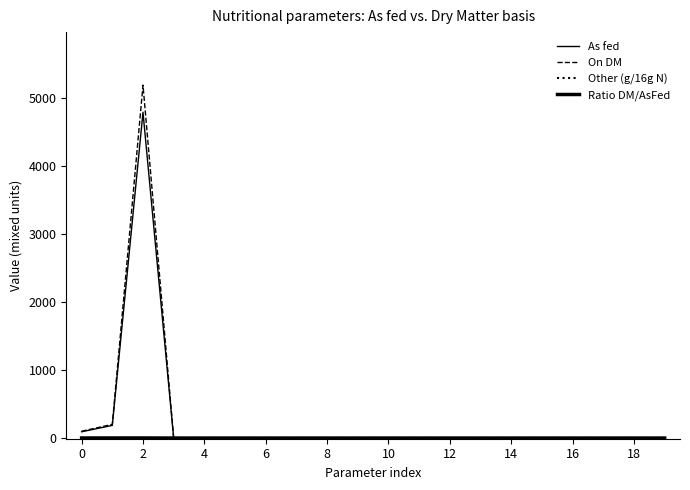

Does the chart display data point markers on the line(s)?

No